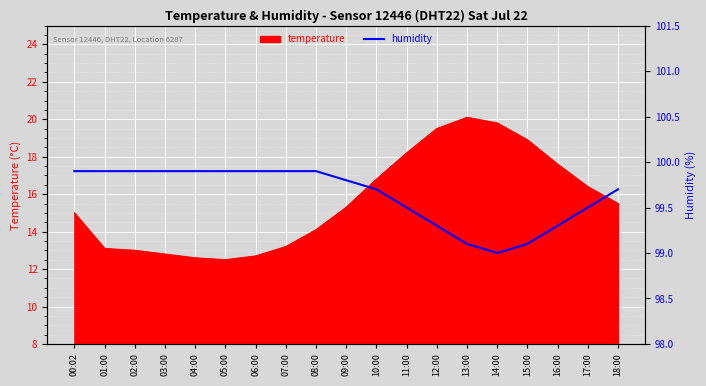

The value of temperature at 09:00 is 24.7. True or false?

False